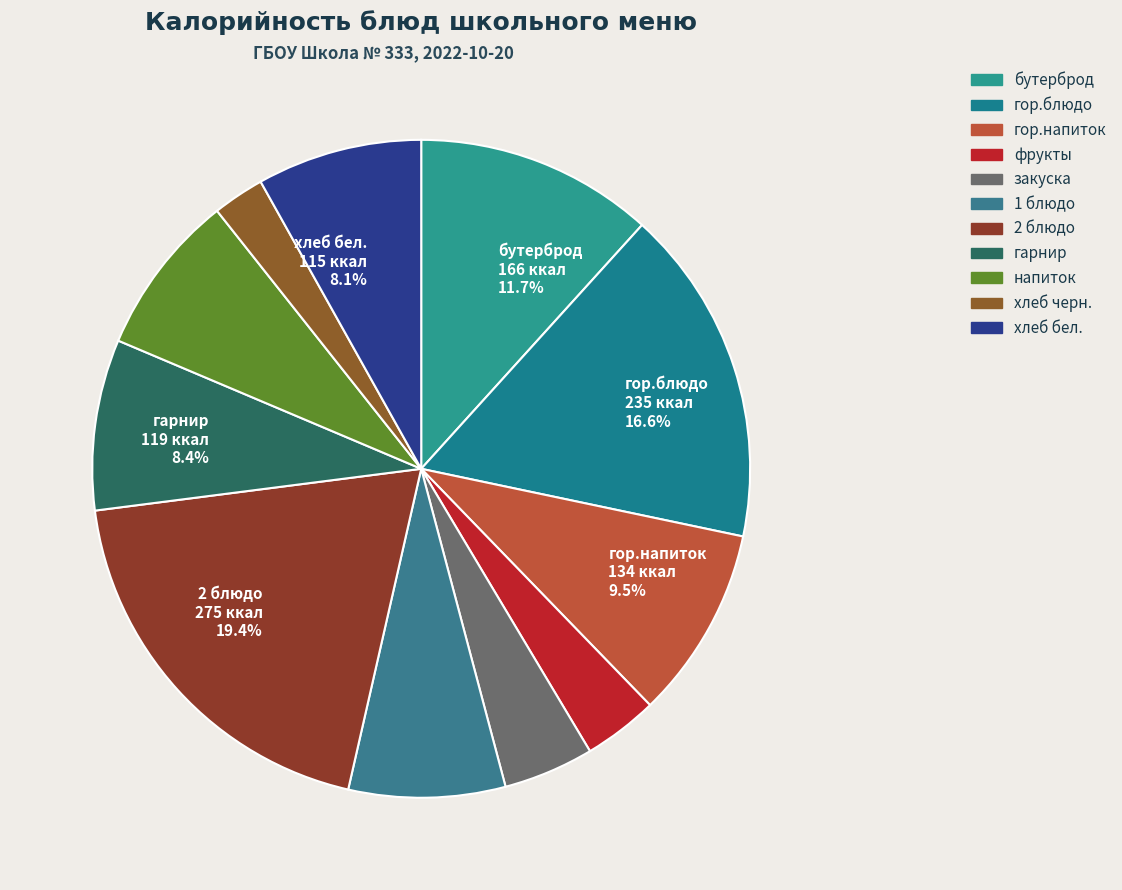

What is the change in value from гор.блюдо to гарнир?

-116